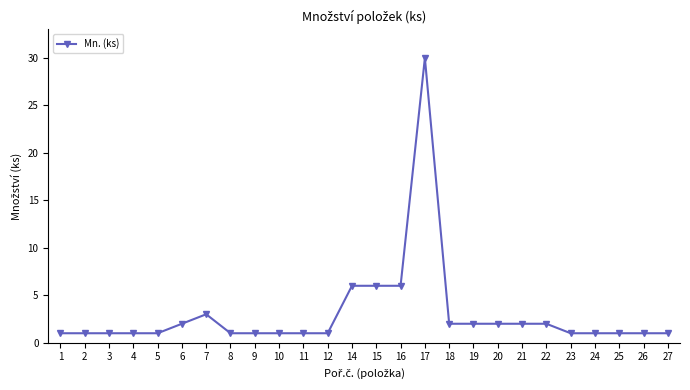

True or false: there are more than 0 points higher than both neighbors.

True